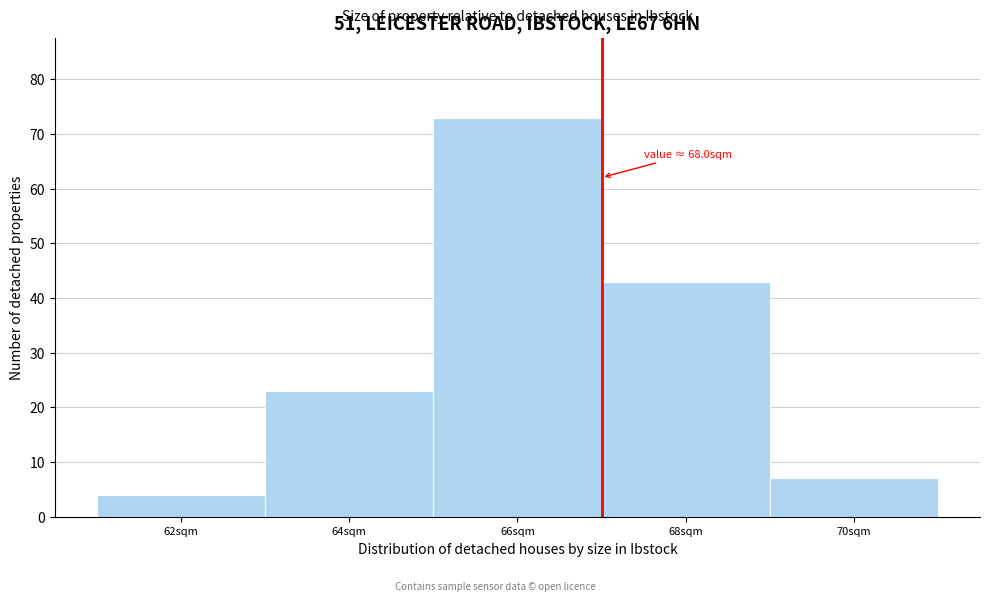

Reading left to right, what are all the values shown in this chart?

4	23	73	43	7